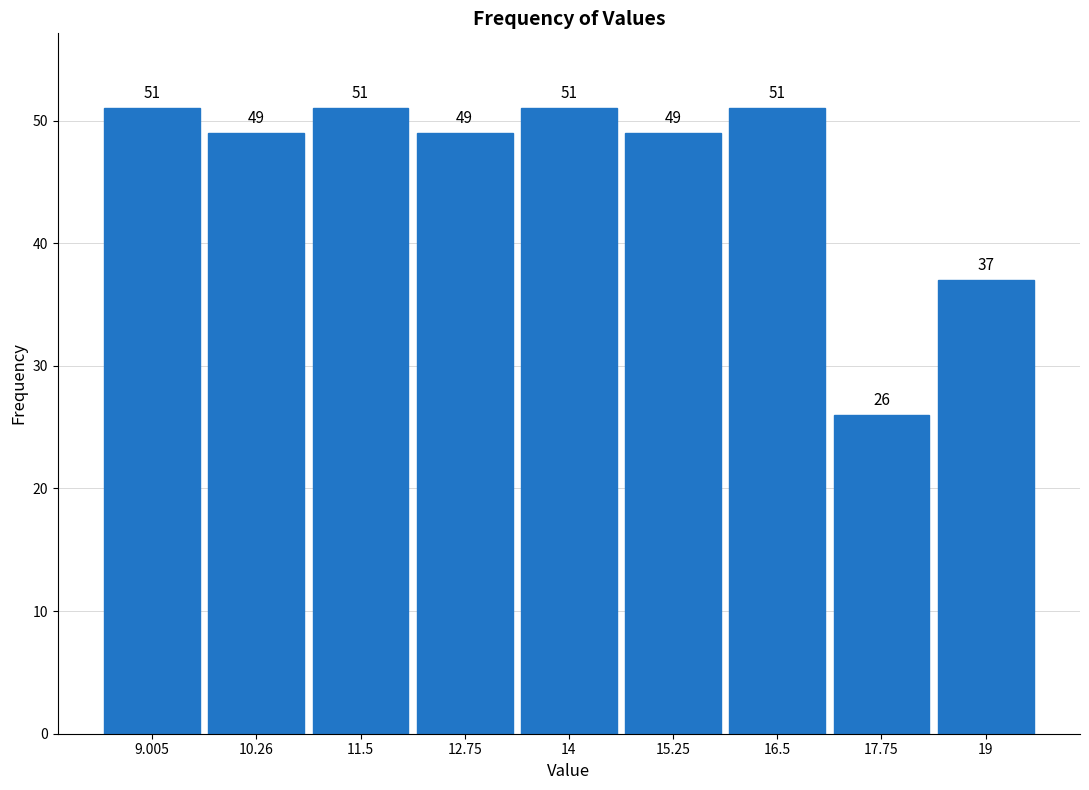

Reading left to right, list every bar in this chart as the range it spans on the x-axis followed by its height. The bar edges are not printed on the chart, so give them approximately, as read against the axis.

8.4 to 9.6: 51
9.6 to 10.8: 49
10.8 to 12.2: 51
12.2 to 13.4: 49
13.4 to 14.6: 51
14.6 to 15.8: 49
15.8 to 17.2: 51
17.2 to 18.4: 26
18.4 to 19.6: 37